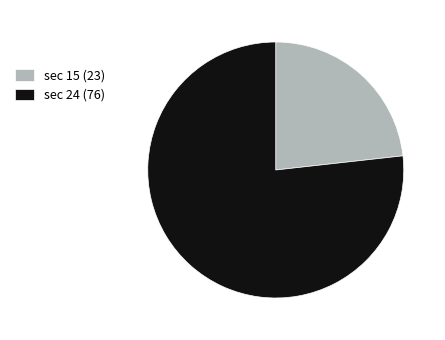

The sec 15 (23) slice represents 32% of the pie. True or false?

False